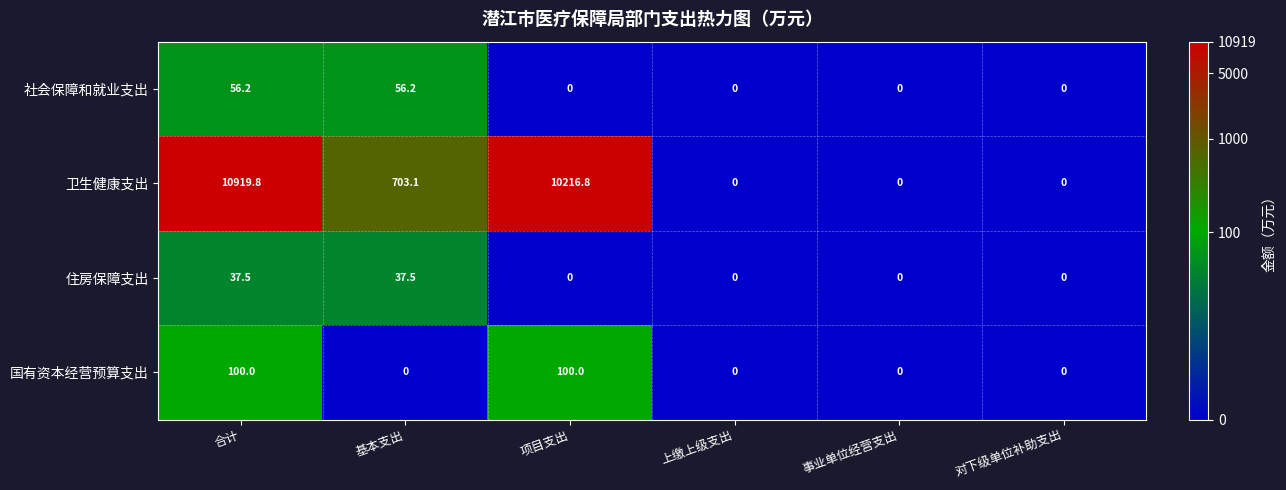

Which series changed the most between 合计 and 上缴上级支出?

卫生健康支出